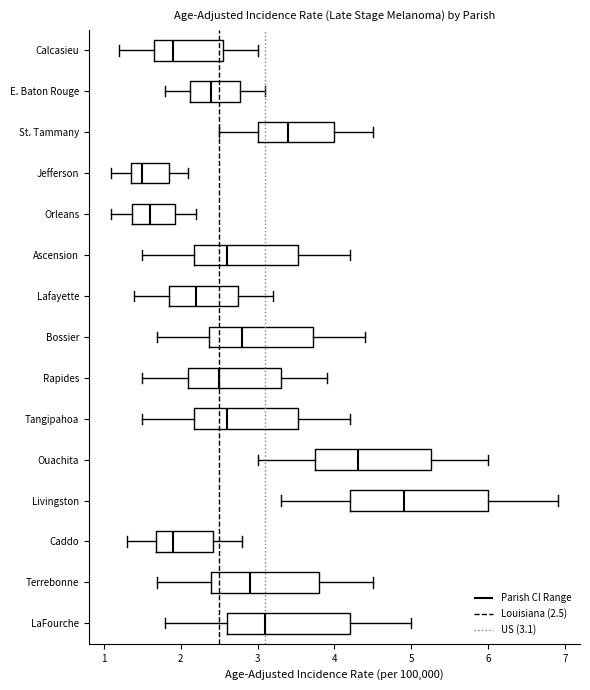

Comparing the boxes themselves (not the whiskers), which one is the widest?

Livingston